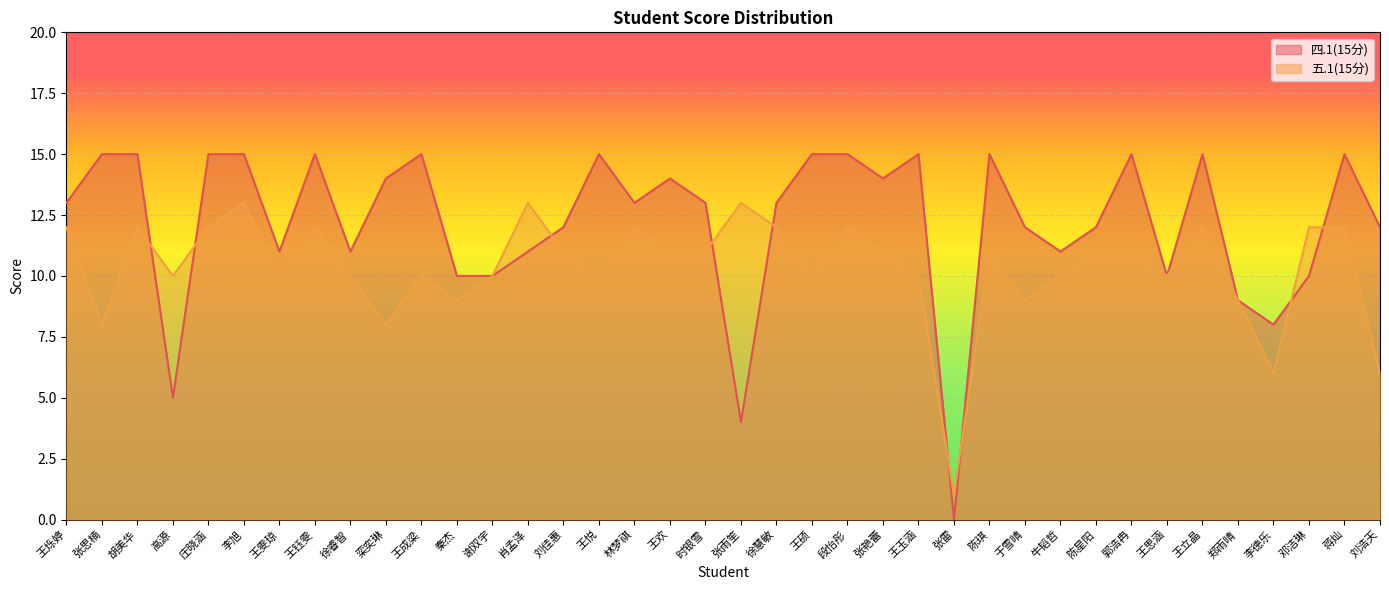

Rank the series by their average value, from lowest to highest.

五.1(15分), 四.1(15分)